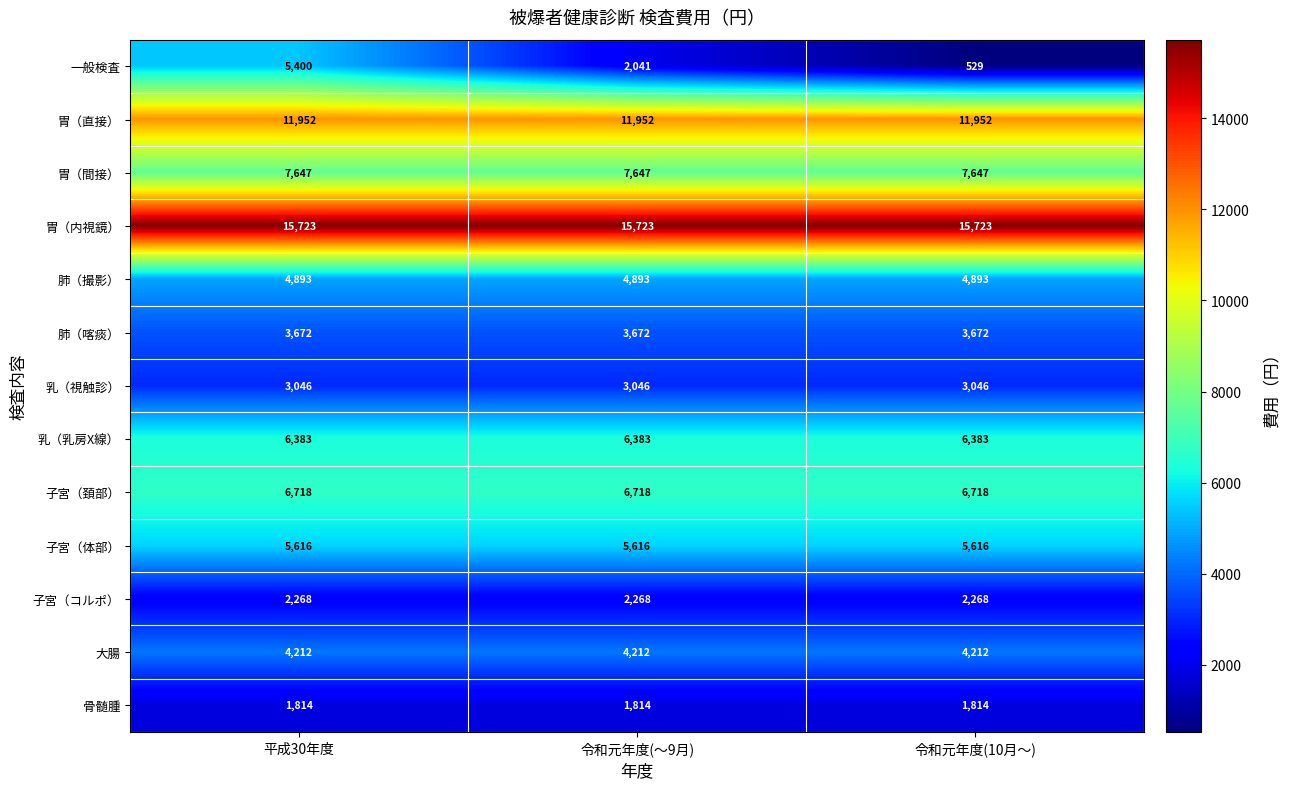

What is the total value across all series at 令和元年度(10月～)?

74473